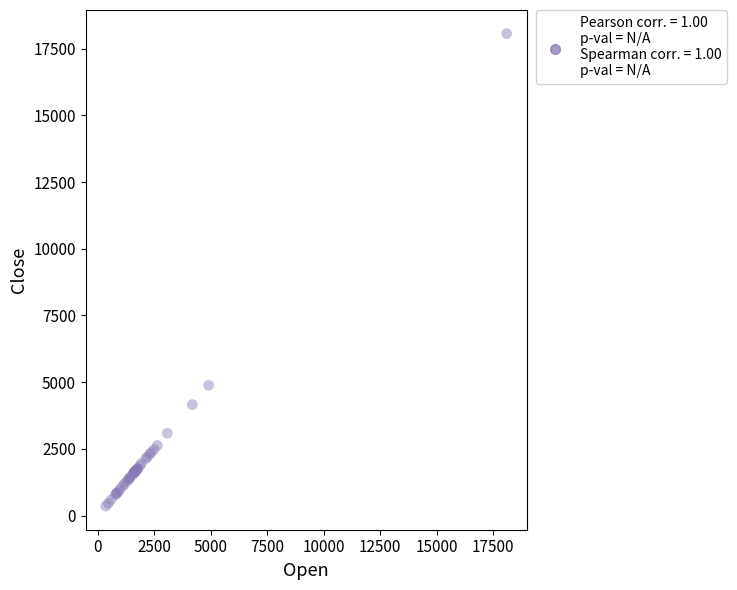

What Y value in the scatter plot is closest to 9210?

4883.2